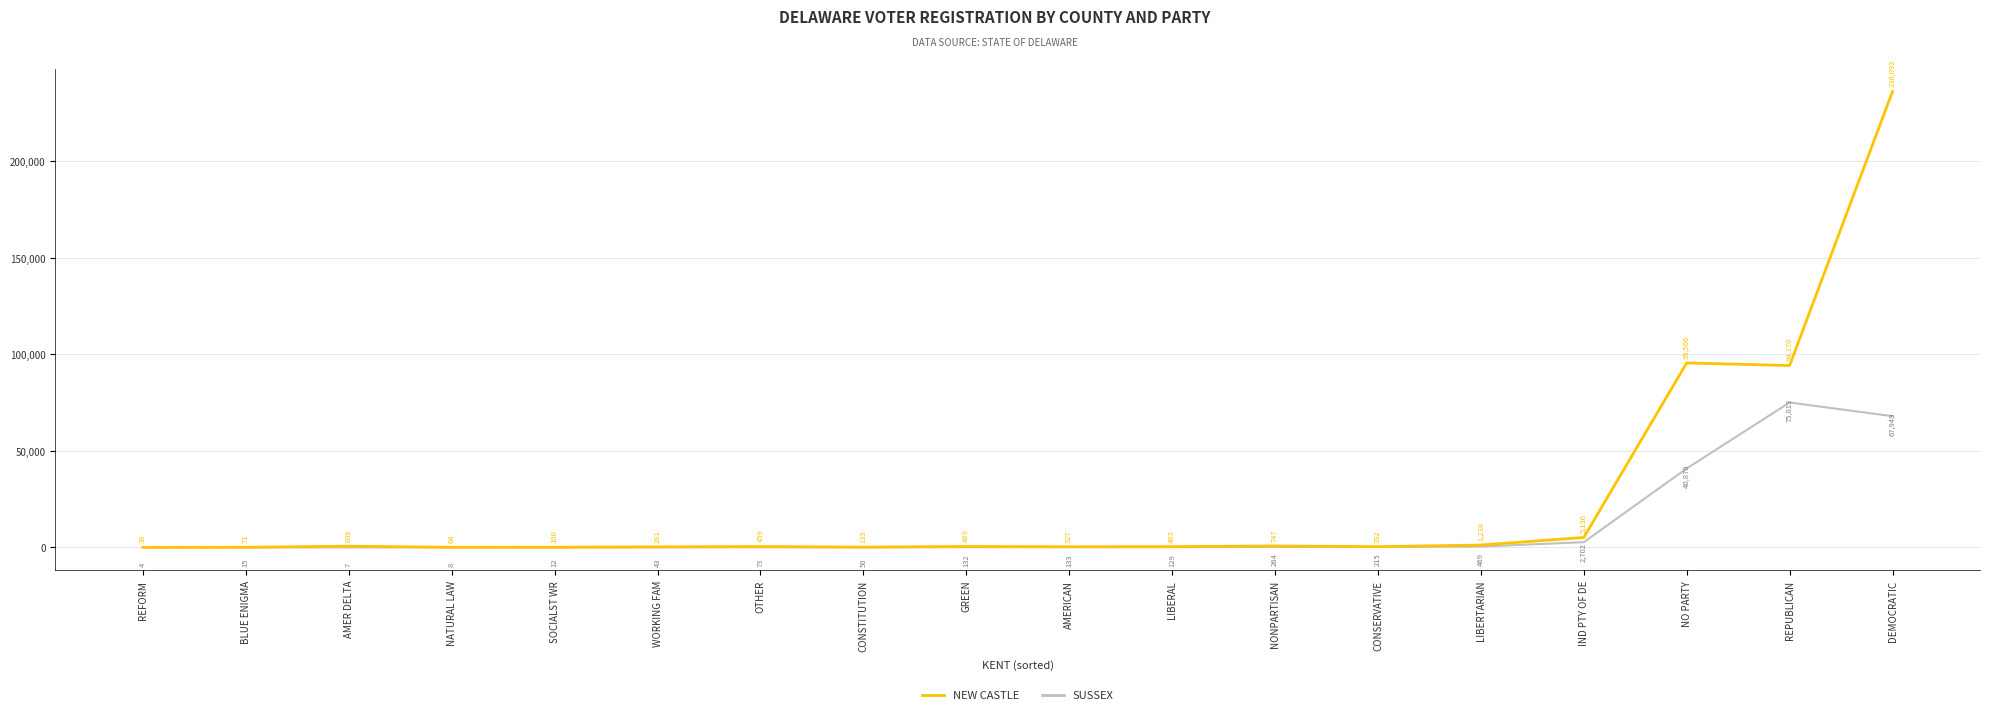

How many interior local peaks does the NEW CASTLE series have?

5